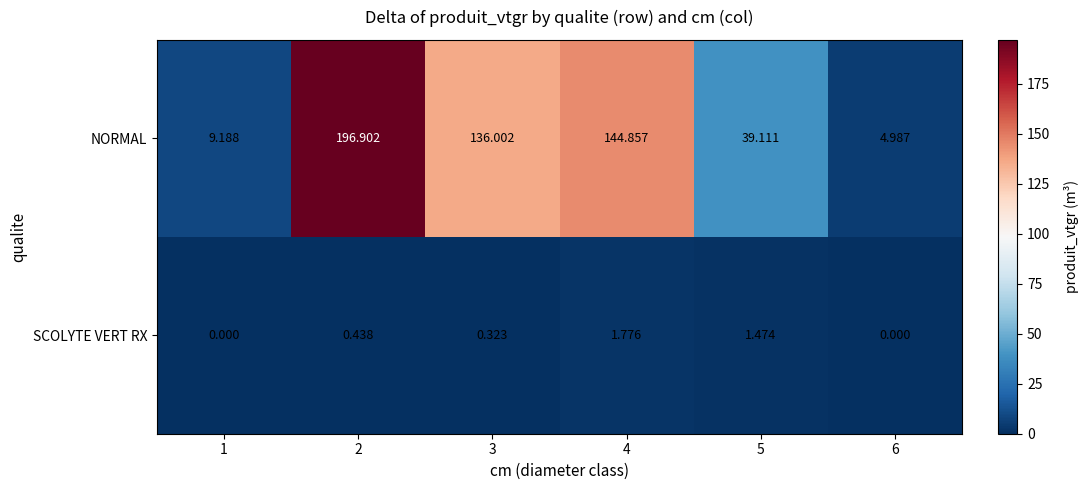

At how many categories does at least one series exceed 144?

2